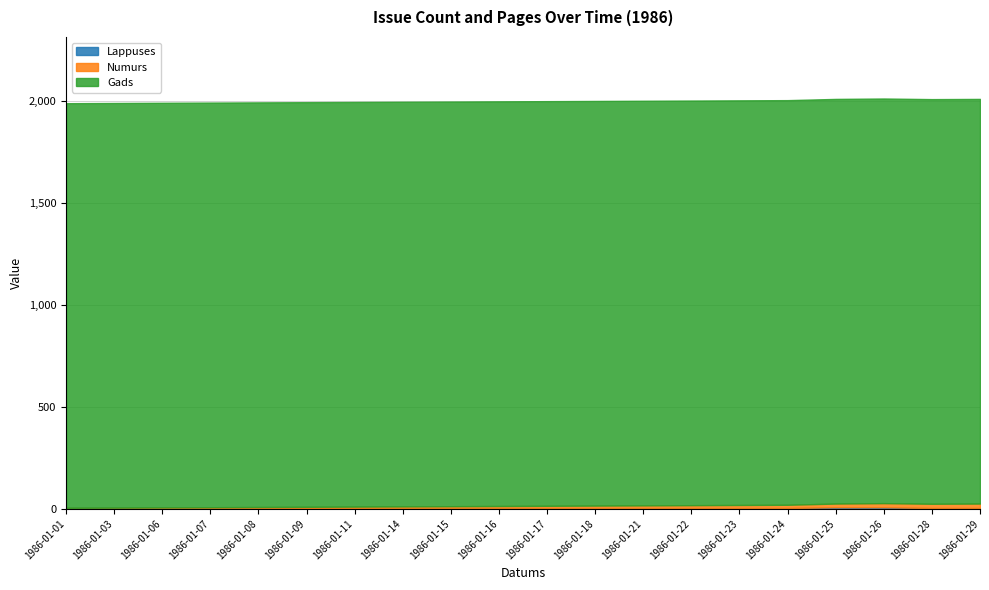

Reading right to left, transcribe all the data shown in this chart.

Lappuses: 4	4	8	8	4	4	4	4	4	4	4	4	4	4	4	4	4	4	4	4
Numurs: 22	21	20	18	16	15	14	13	12	11	10	9	8	7	6	5	4	3	2	1
Gads: 1986	1986	1986	1986	1986	1986	1986	1986	1986	1986	1986	1986	1986	1986	1986	1986	1986	1986	1986	1986